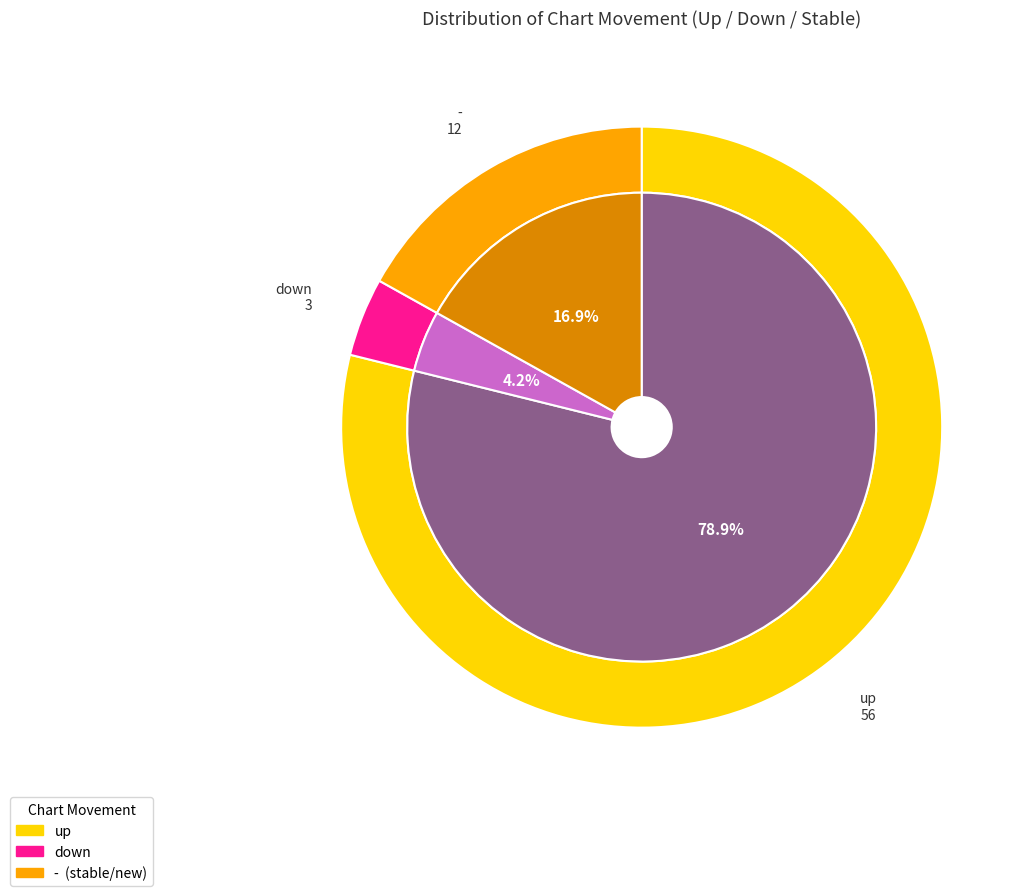

Is it true that down is 4% of the pie?

True